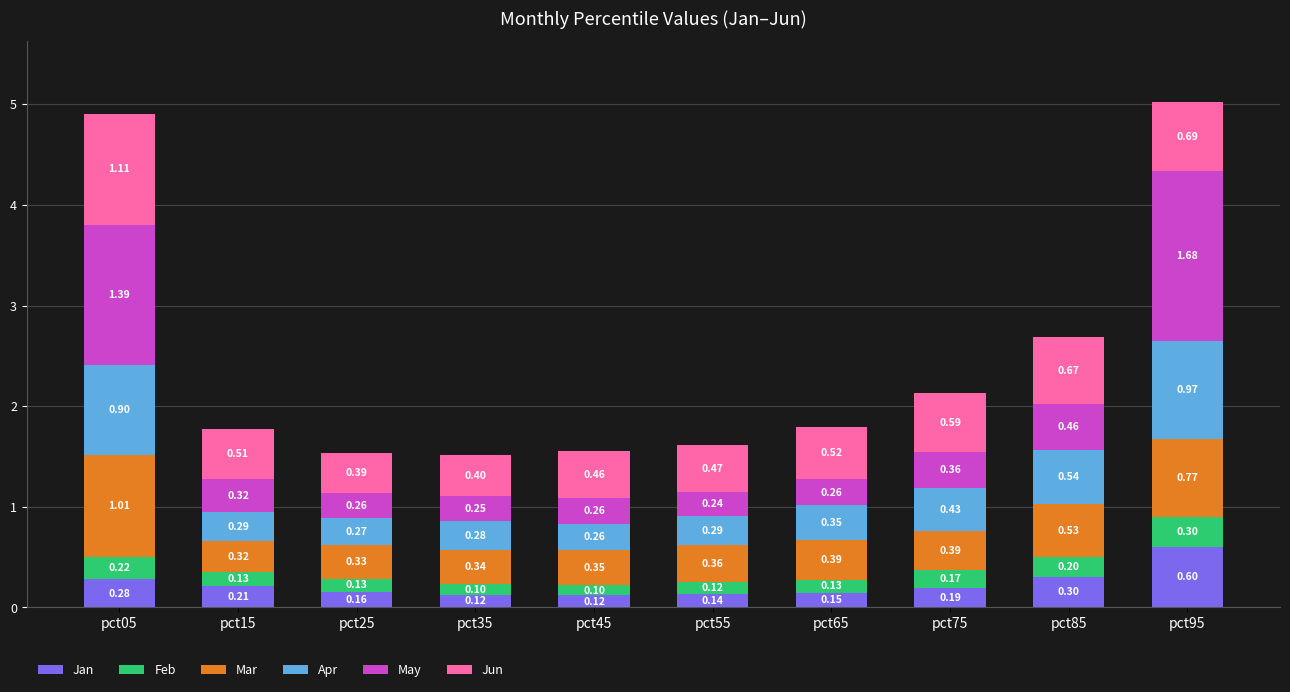

Are the bars horizontal?

No